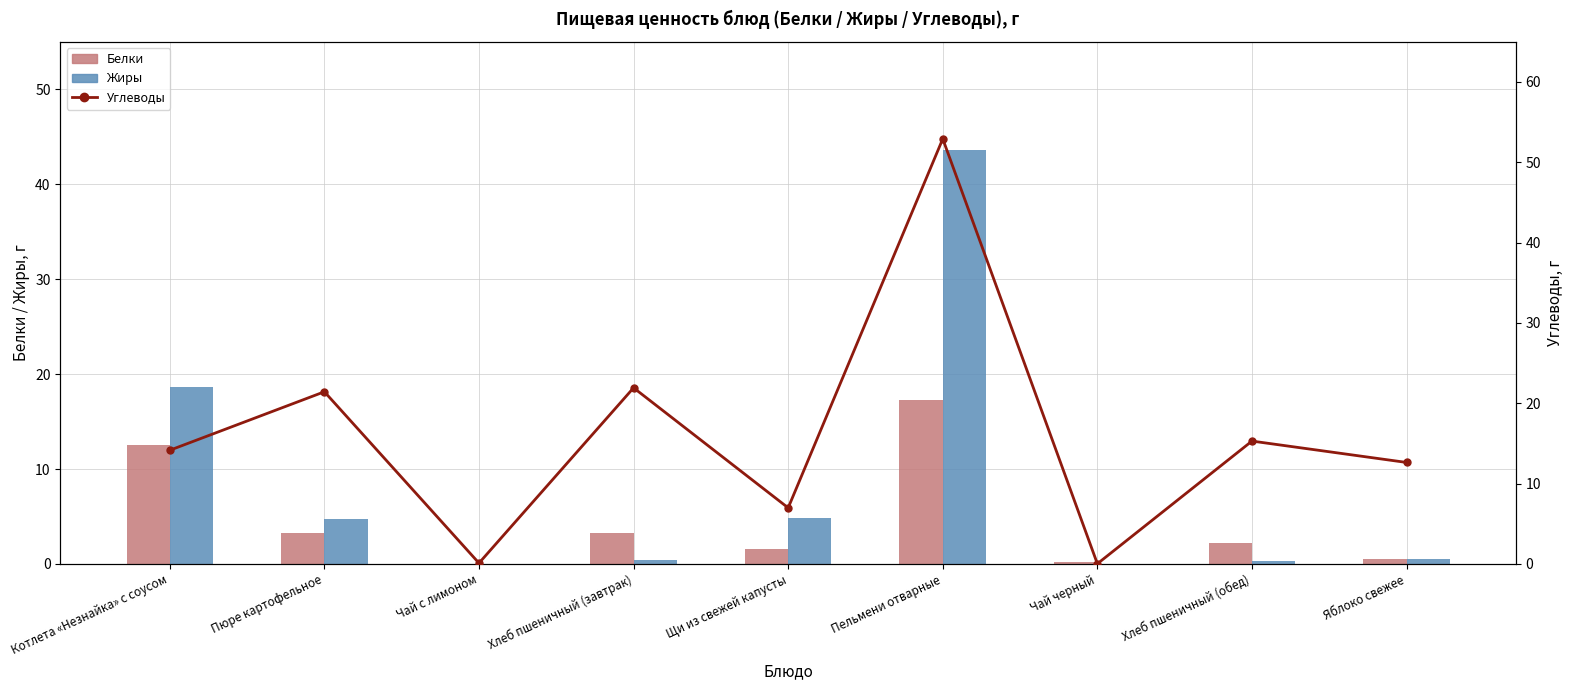

How many categories are shown in the chart?

9